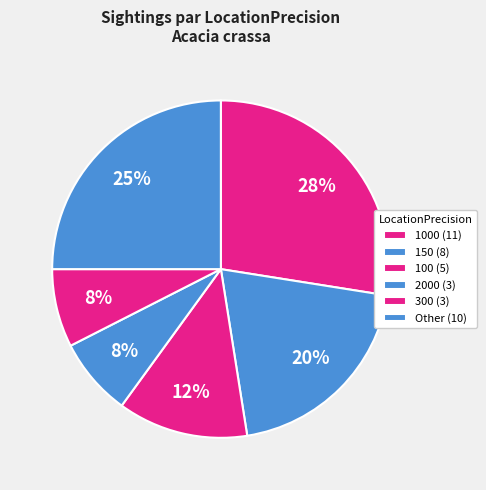

How many segments does this pie chart have?

6